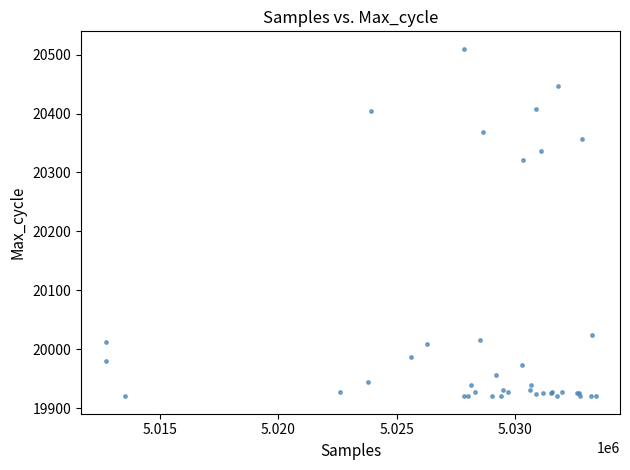

What Y value in the scatter plot is closest to 20215?

20321